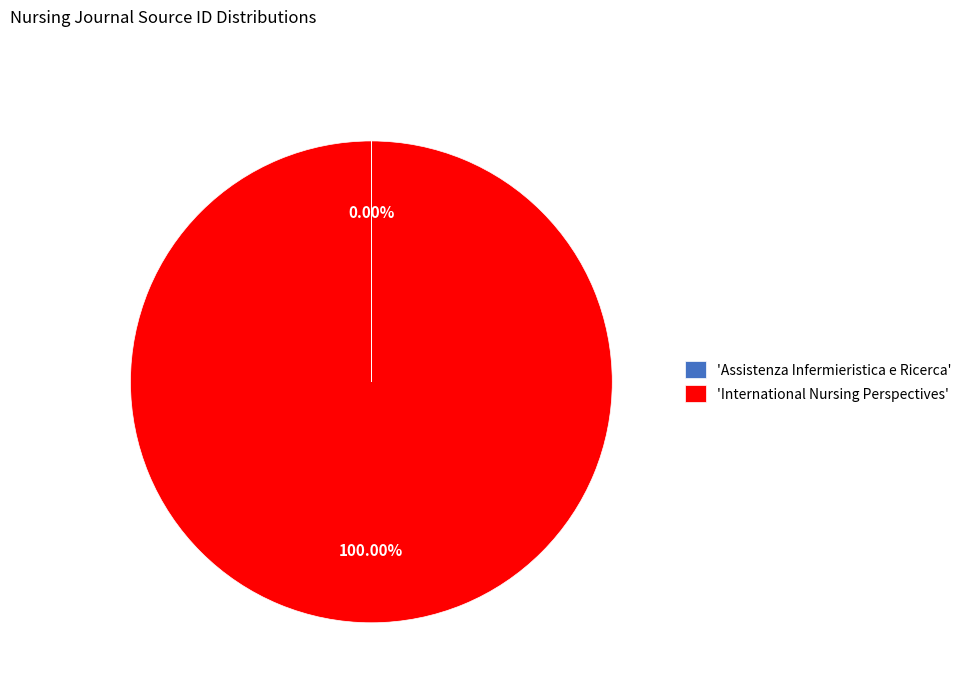

Does any single category account for the majority?

Yes